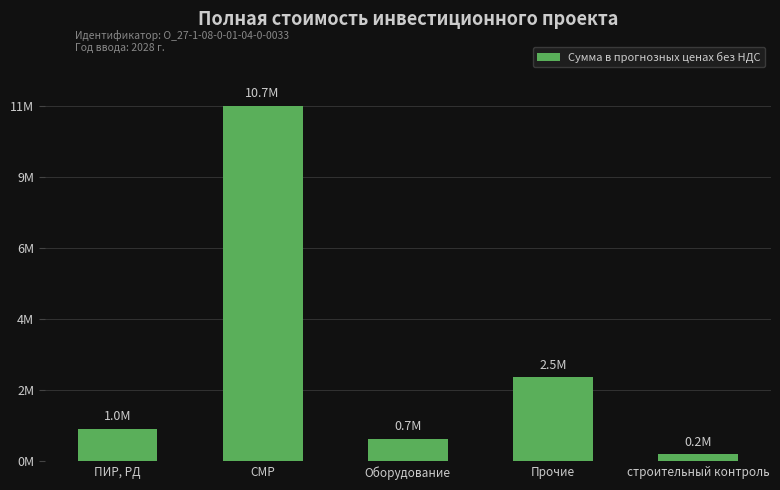

Which category has the highest value across all series?

СМР